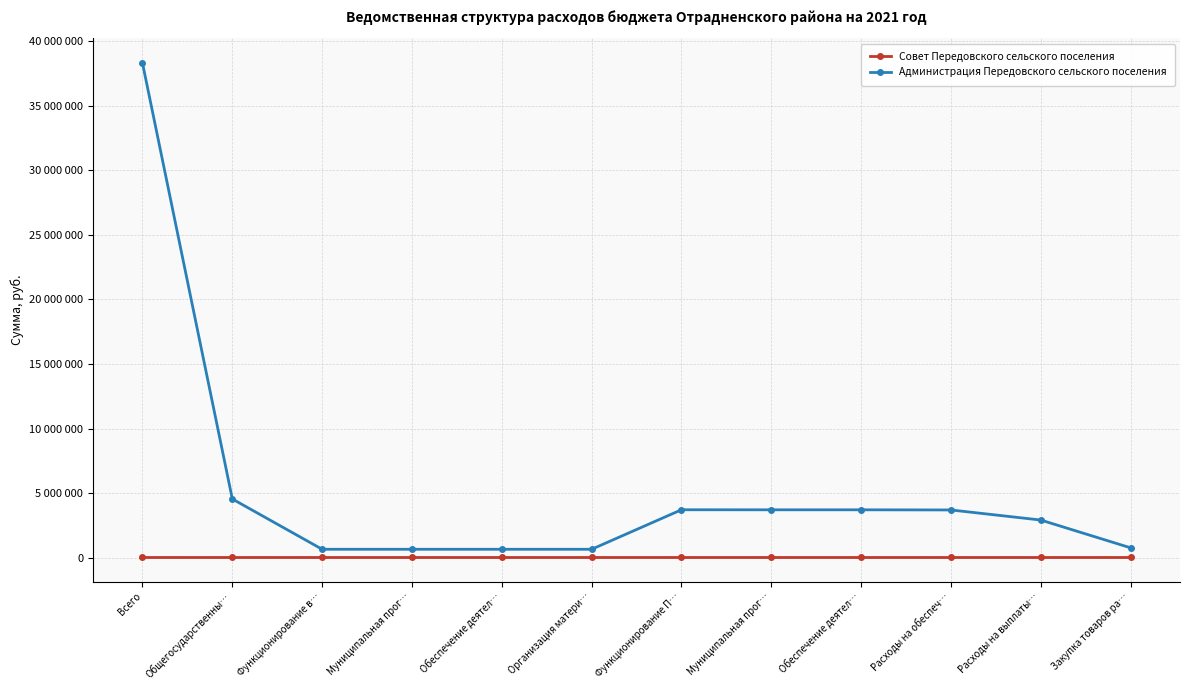

What are all the series names shown in the legend?

Совет Передовского сельского поселения, Администрация Передовского сельского поселения